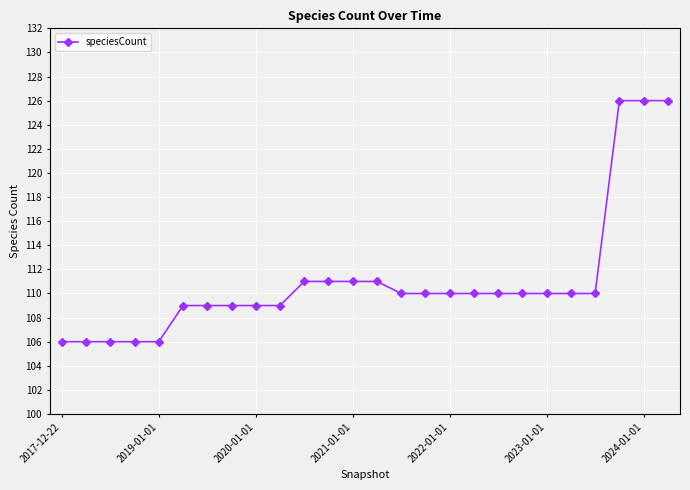

What is the average value?

111